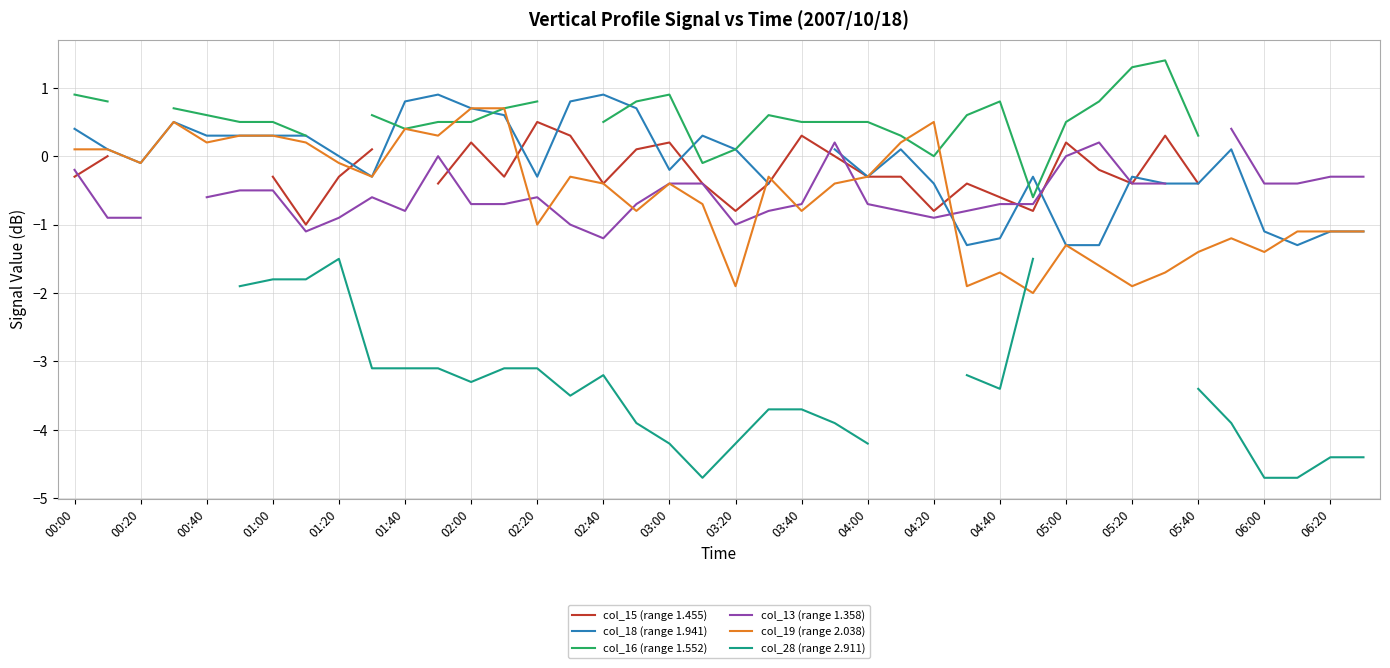

The col_19 (range 2.038) series shows -1.9 at 05:20. True or false?

True